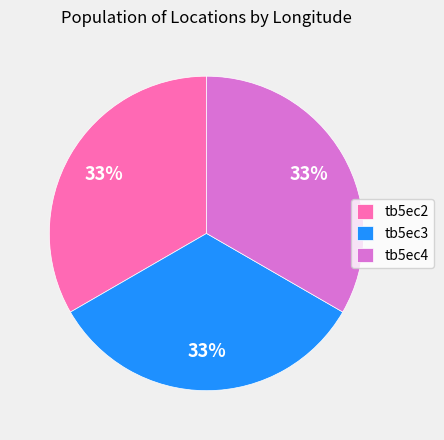

Do tb5ec3 and tb5ec2 together represent more than half of the pie?

Yes